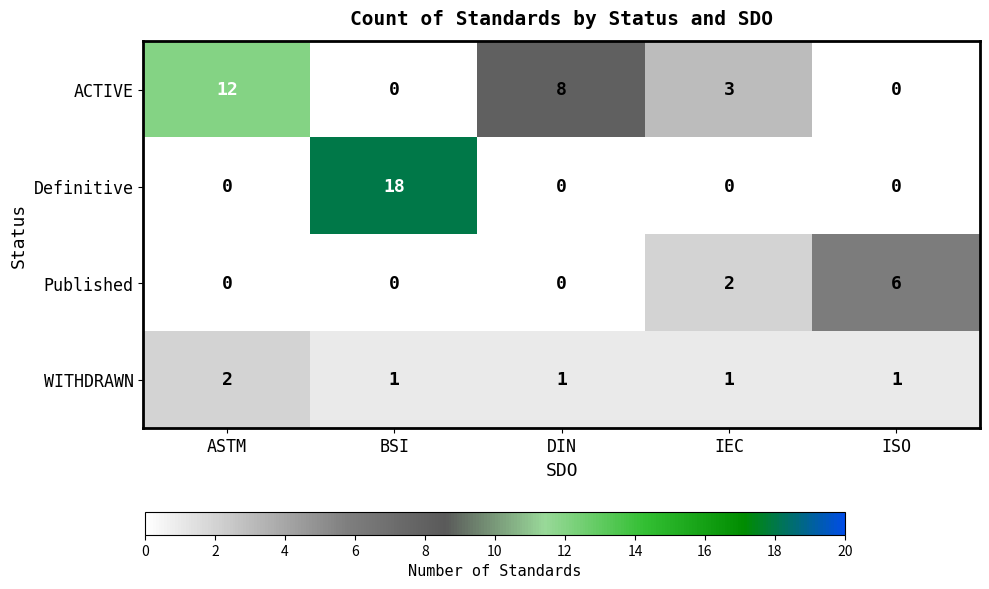

What is the total value across all series at IEC?

6